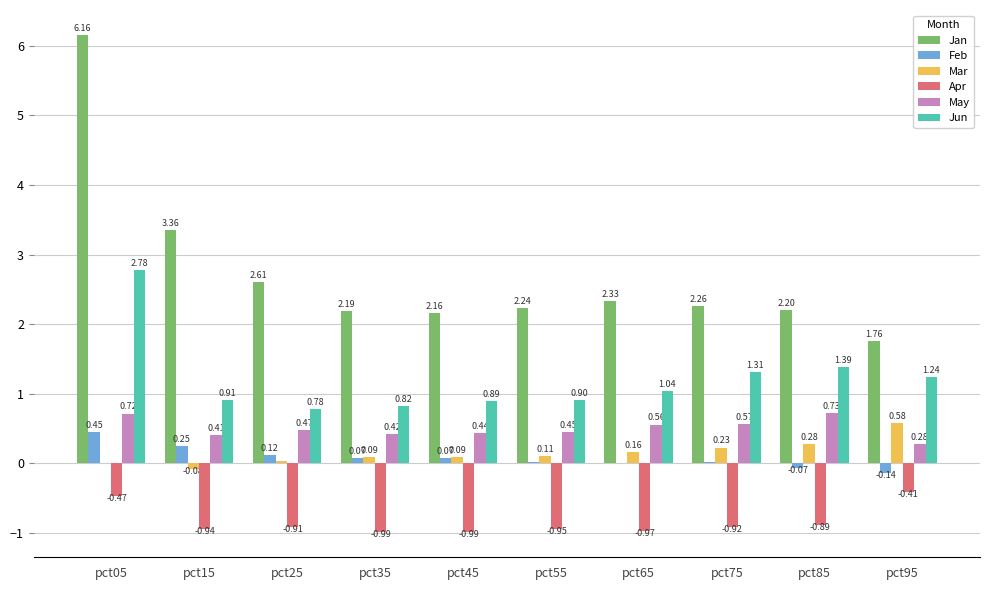

Between pct55 and pct65, which series saw the biggest shift?

Jun